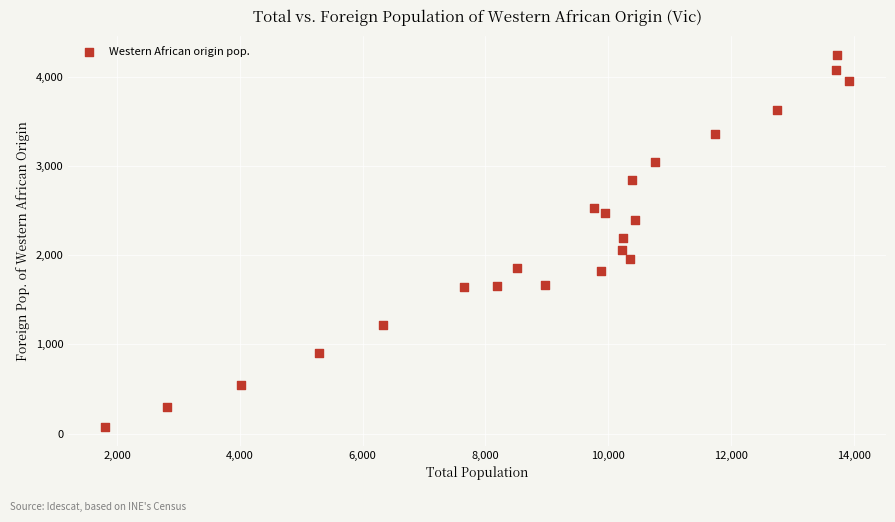

What is the range of Y values (max minus min)?

4174